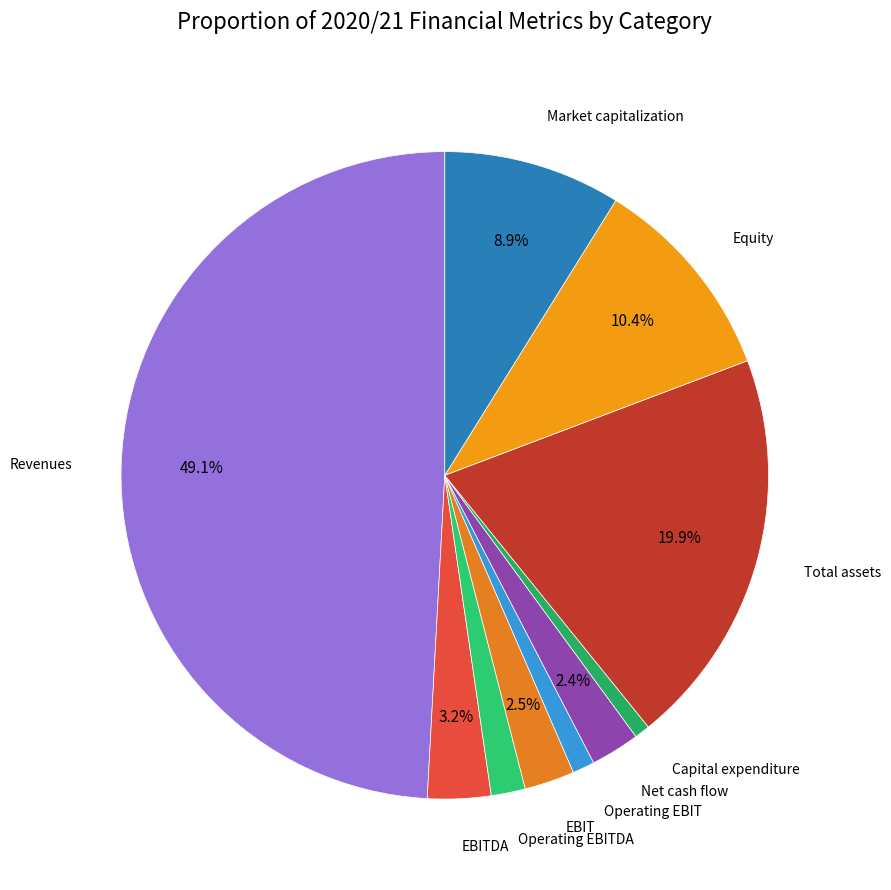

Between EBIT and EBITDA, which is larger?

EBITDA